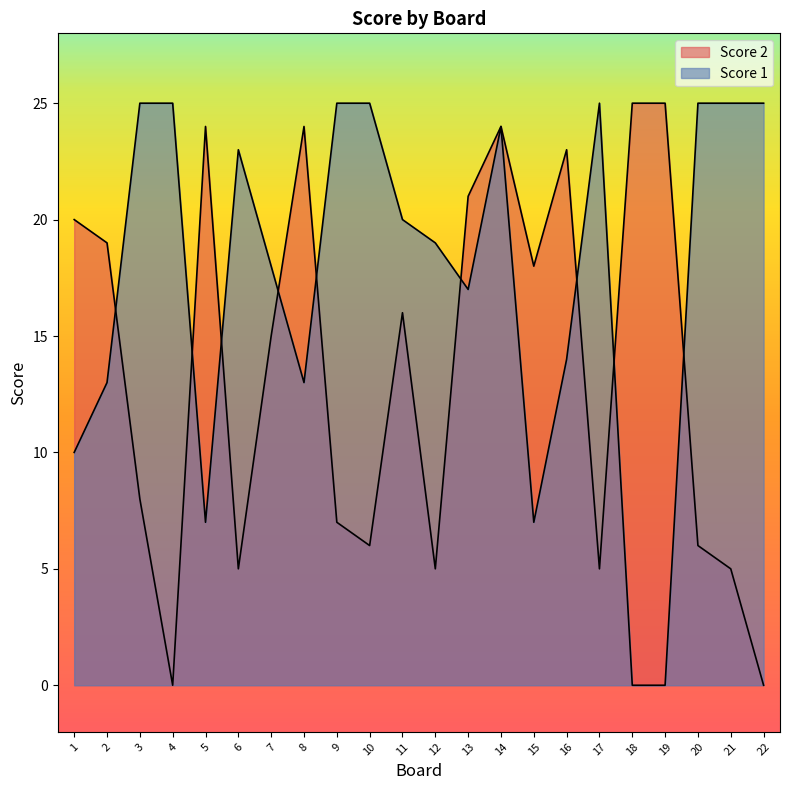

Is the value of Score 1 at 4 greater than the value of Score 2 at 8?

Yes